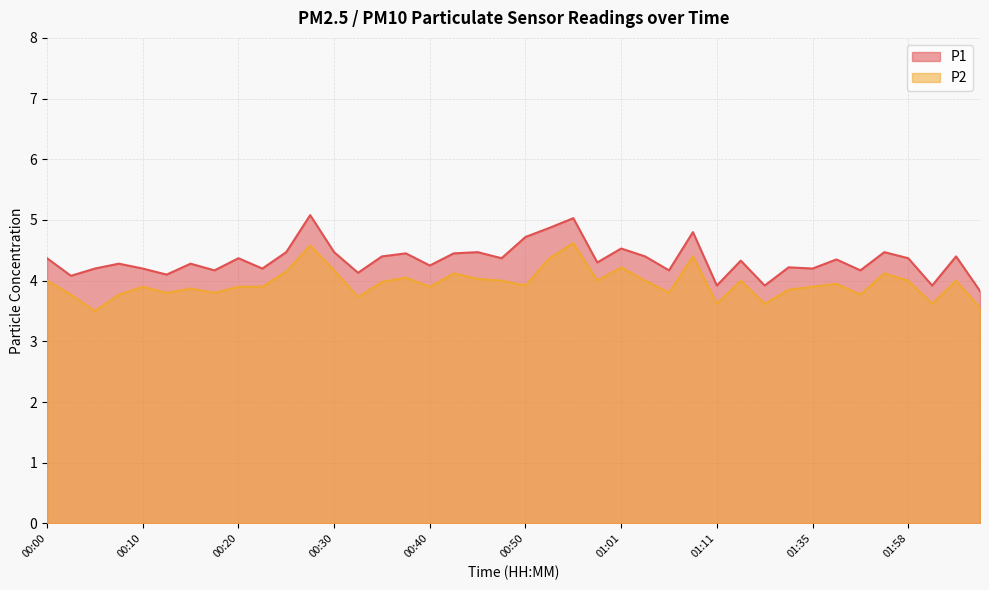

How many interior local peaks does the P2 series have?

12